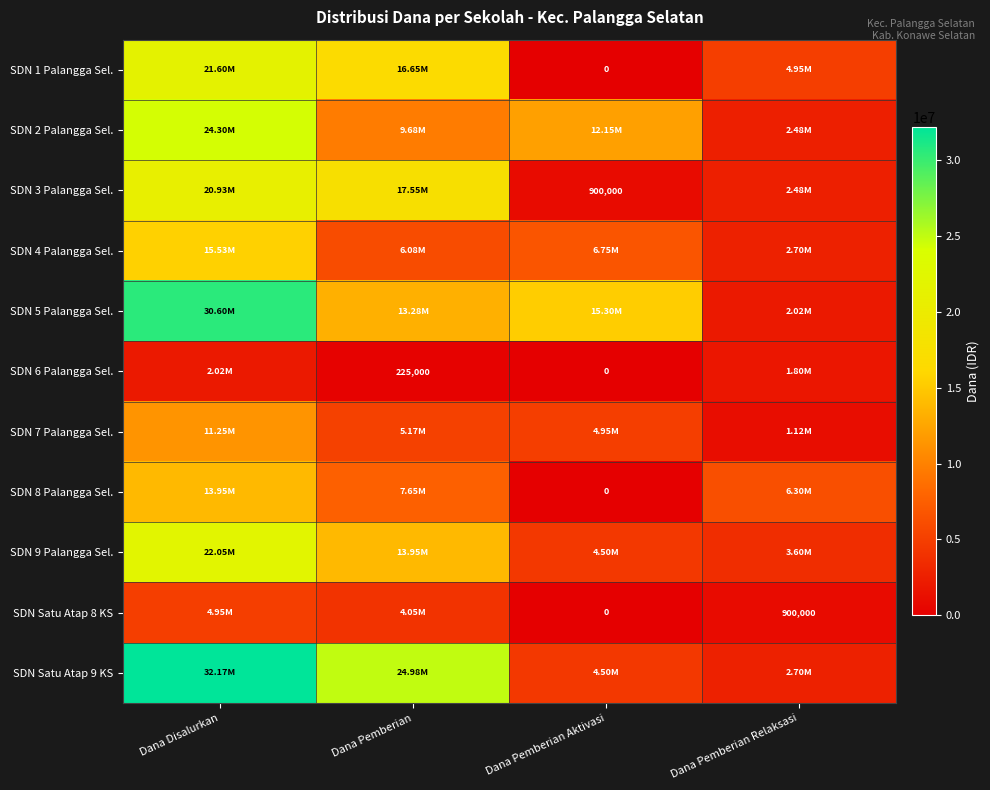

What is the greatest value displayed?

32175000